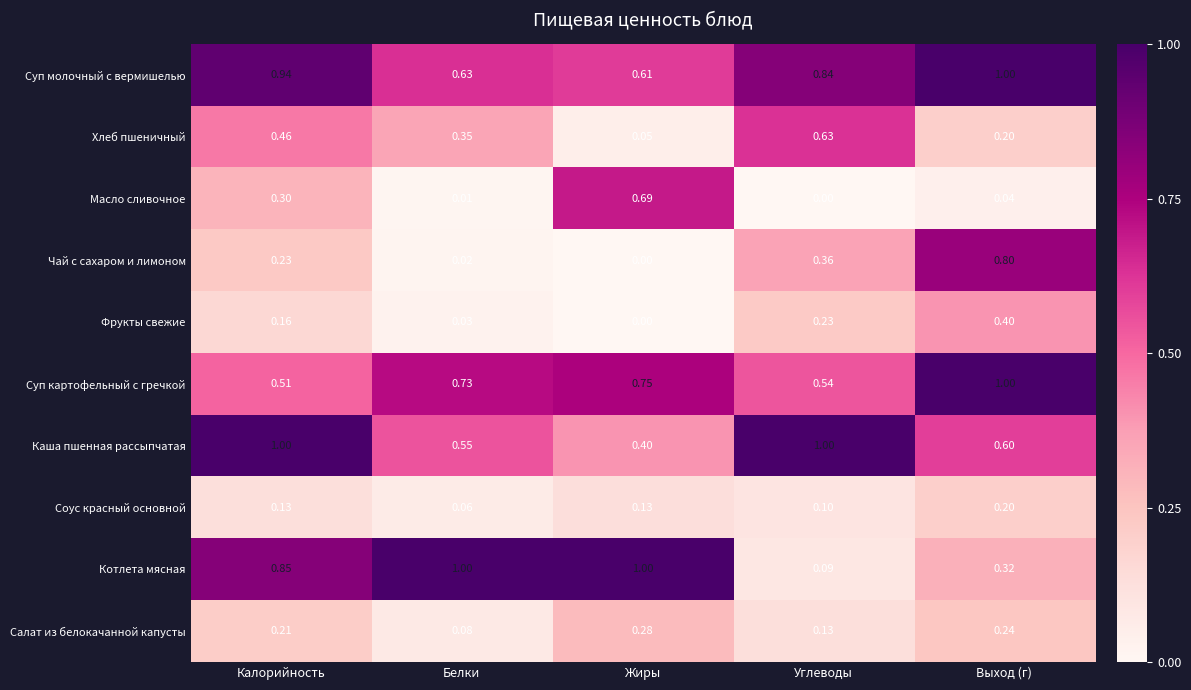

Where is Котлета мясная nearest to the value 0?

Углеводы